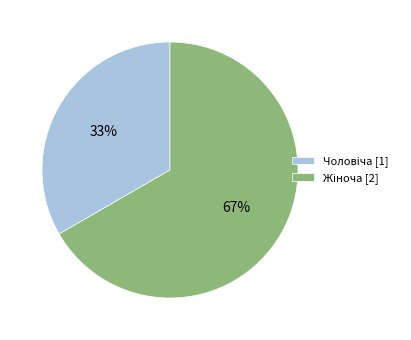

Does any single category account for the majority?

Yes